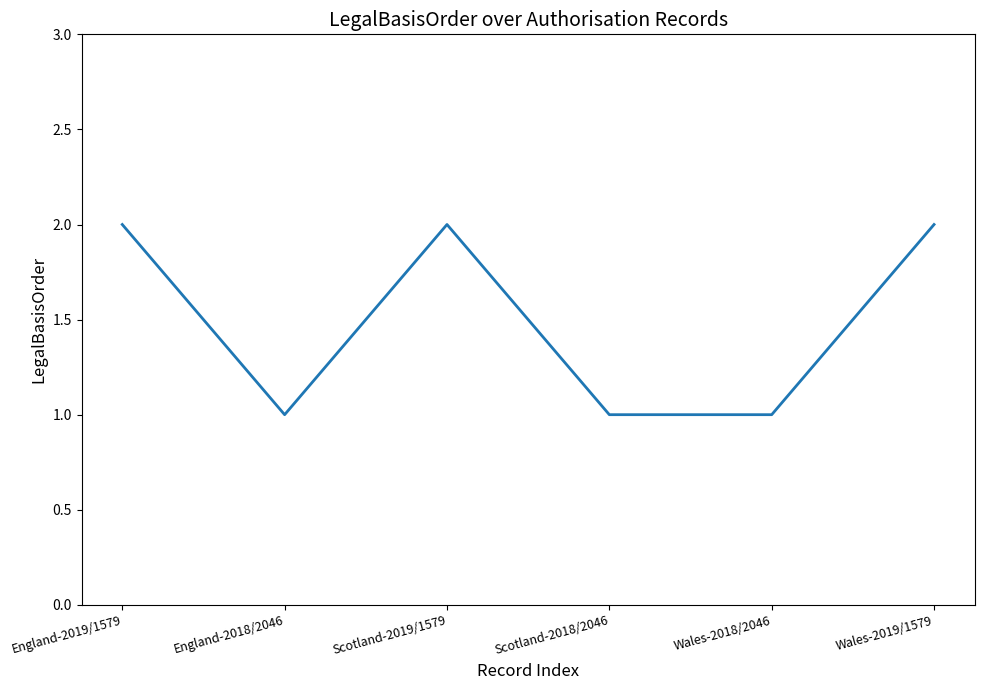

At which category does the data reach its first local peak?

Scotland-2019/1579